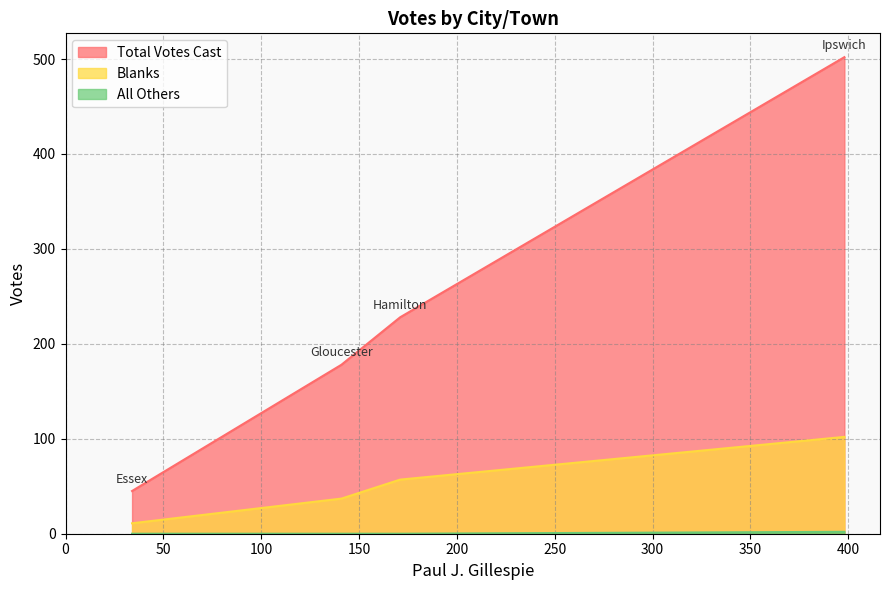

What is the difference between the Blanks values at Ipswich and Hamilton?

45